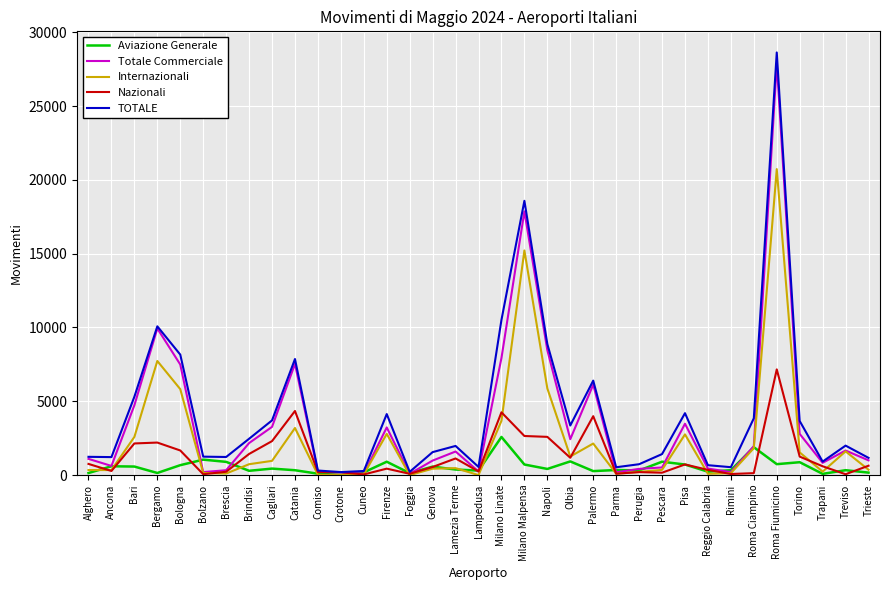

True or false: Nazionali has a value of 2590 at Napoli.

True